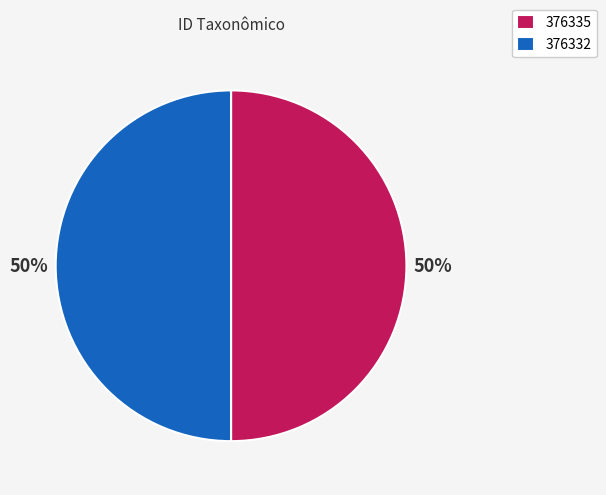

To the nearest percent, what portion does 376335 represent?

50%